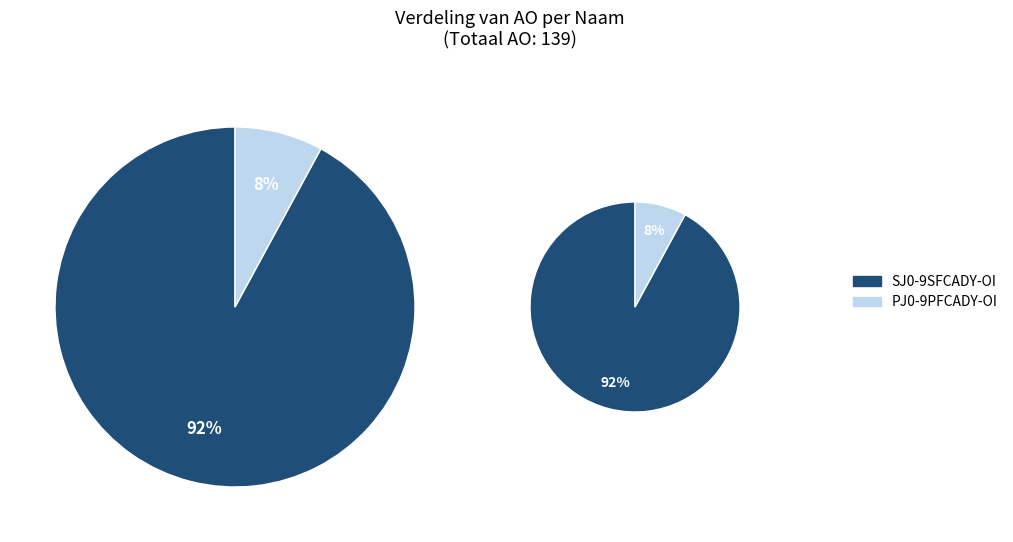

Does any single category account for the majority?

Yes